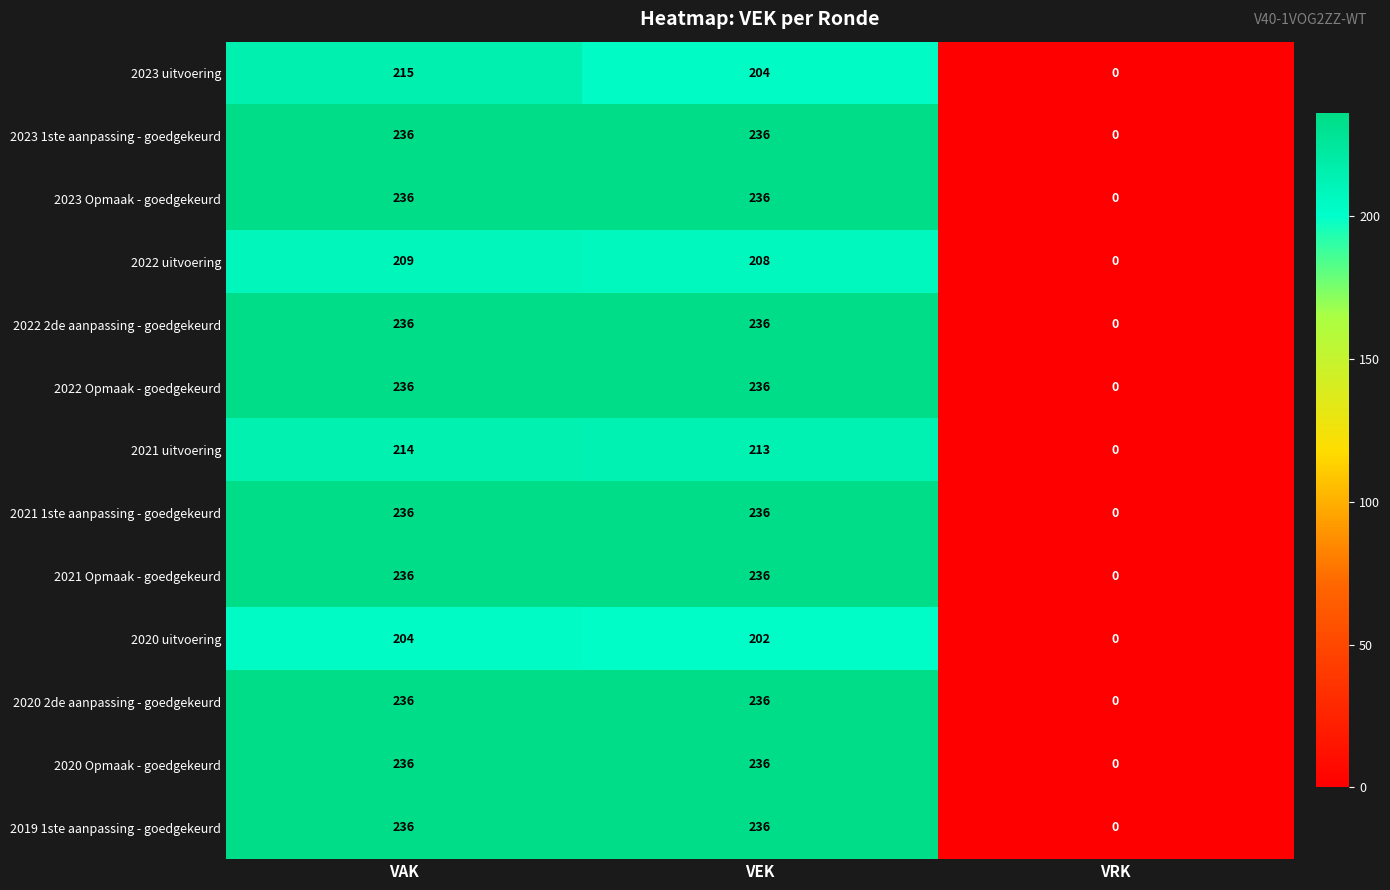

What is the sum of all 2023 1ste aanpassing - goedgekeurd values?

472